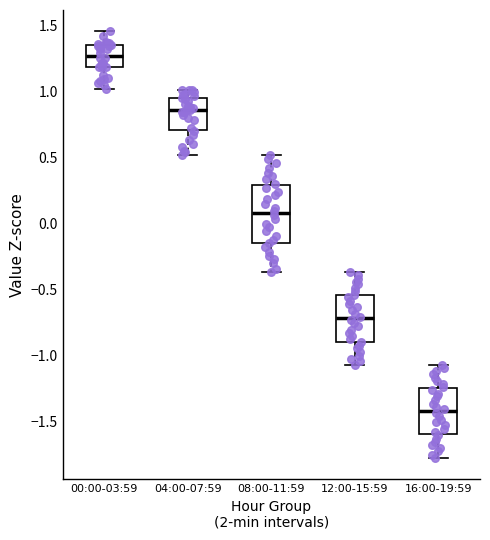

Which box has the lowest median line?

16:00-19:59